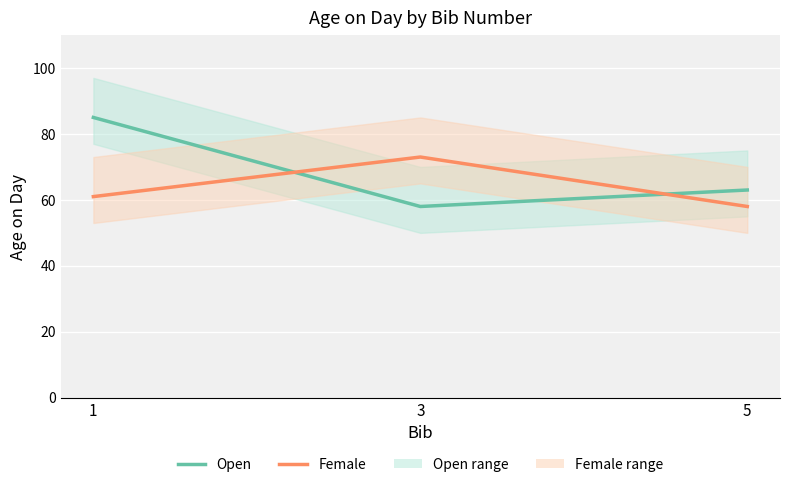

Reading right to left, extract all data points from this chart.

Open: 63	58	85
Female: 58	73	61